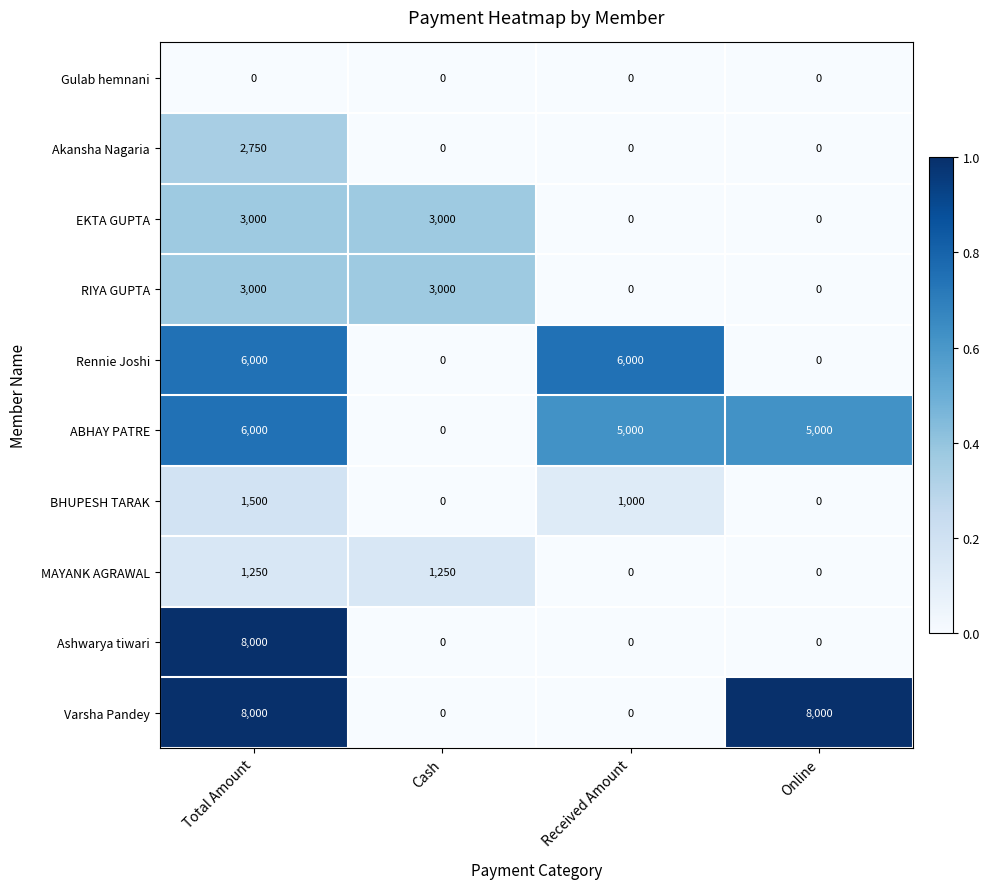

True or false: Varsha Pandey has a value of -4792 at Cash.

False